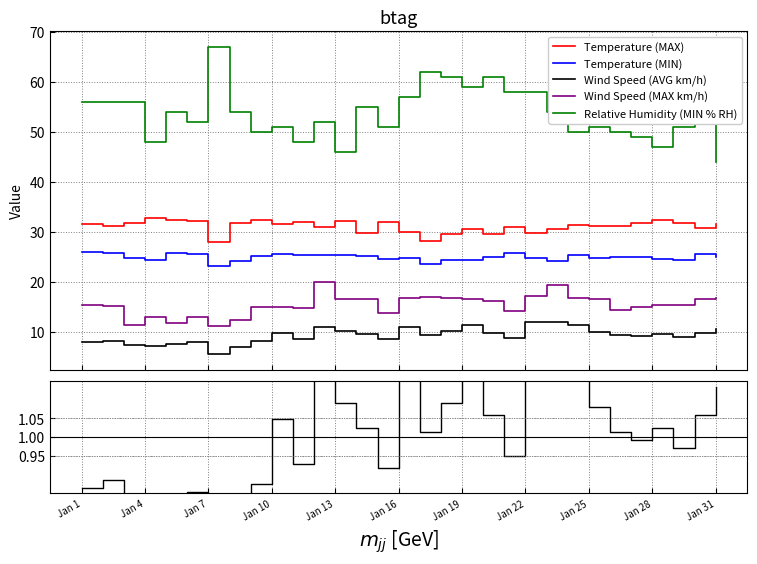

True or false: Relative Humidity (MIN % RH) and Wind Speed (MAX km/h) cross at least once.

False